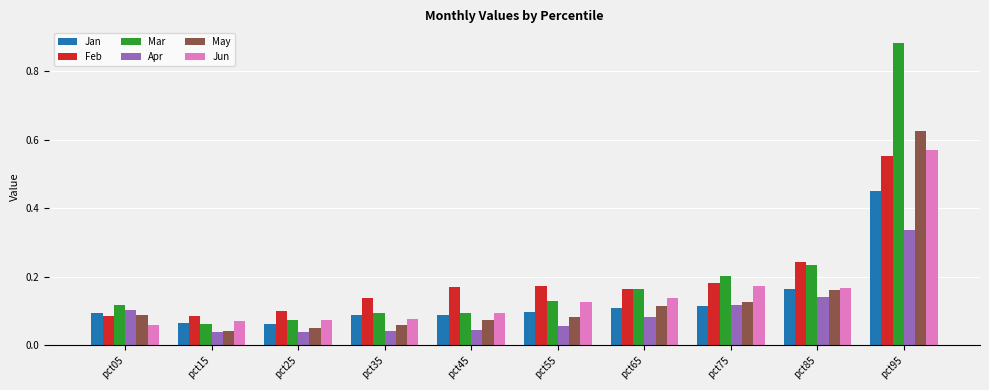

Between pct85 and pct95, which series saw the biggest shift?

Mar